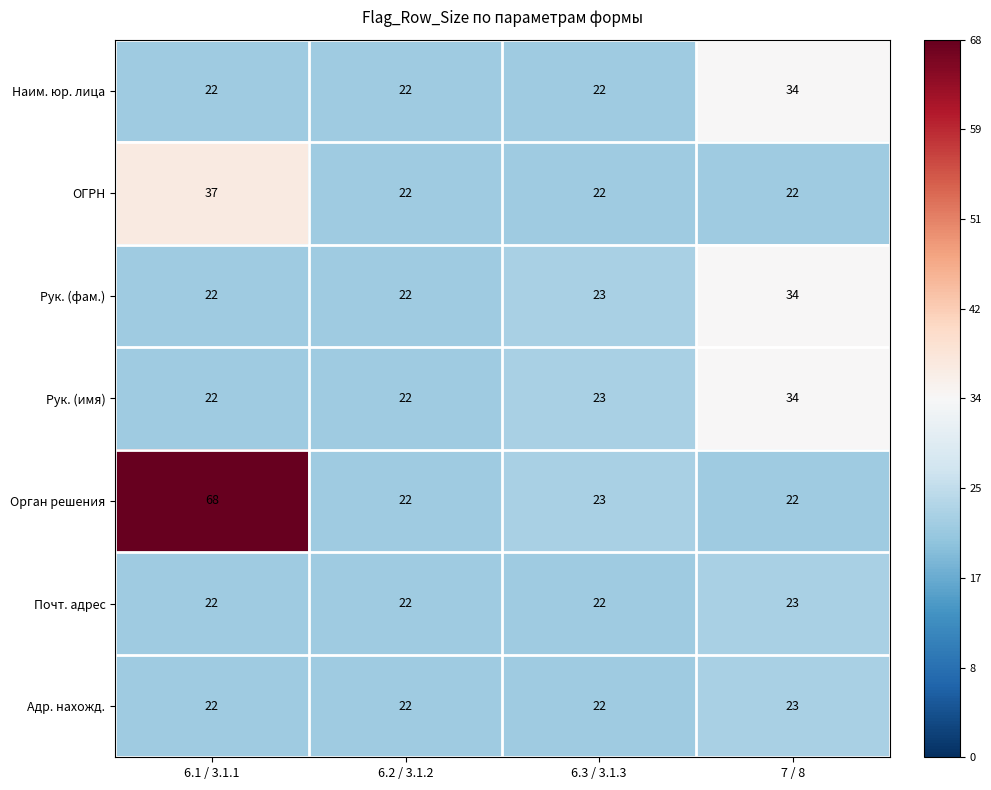

What value does the ОГРН series have at 6.2 / 3.1.2?

22